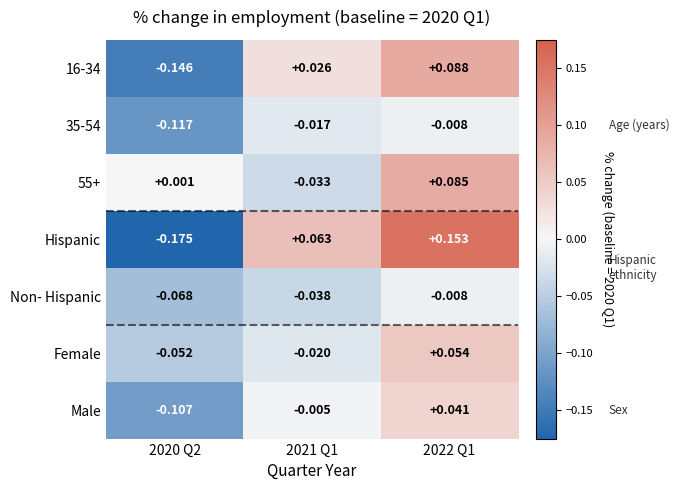

Is the value of 16-34 at 2022 Q1 greater than the value of 35-54 at 2021 Q1?

Yes